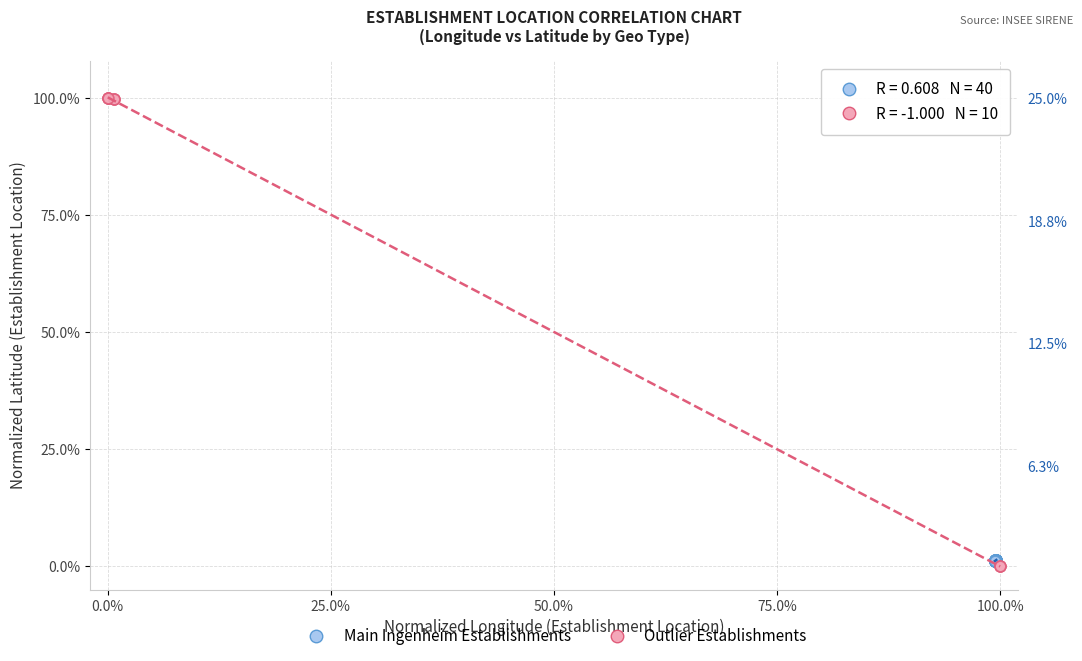

Which series contains the highest Y value?

Outlier Establishments